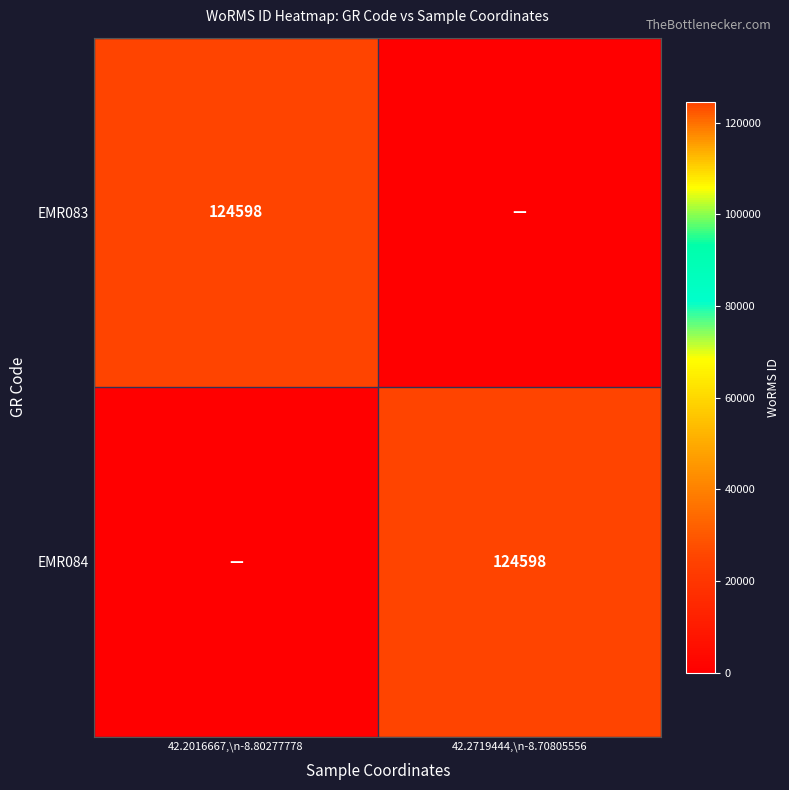

The EMR084 series shows 164019 at 42.2719444,\n-8.70805556. True or false?

False